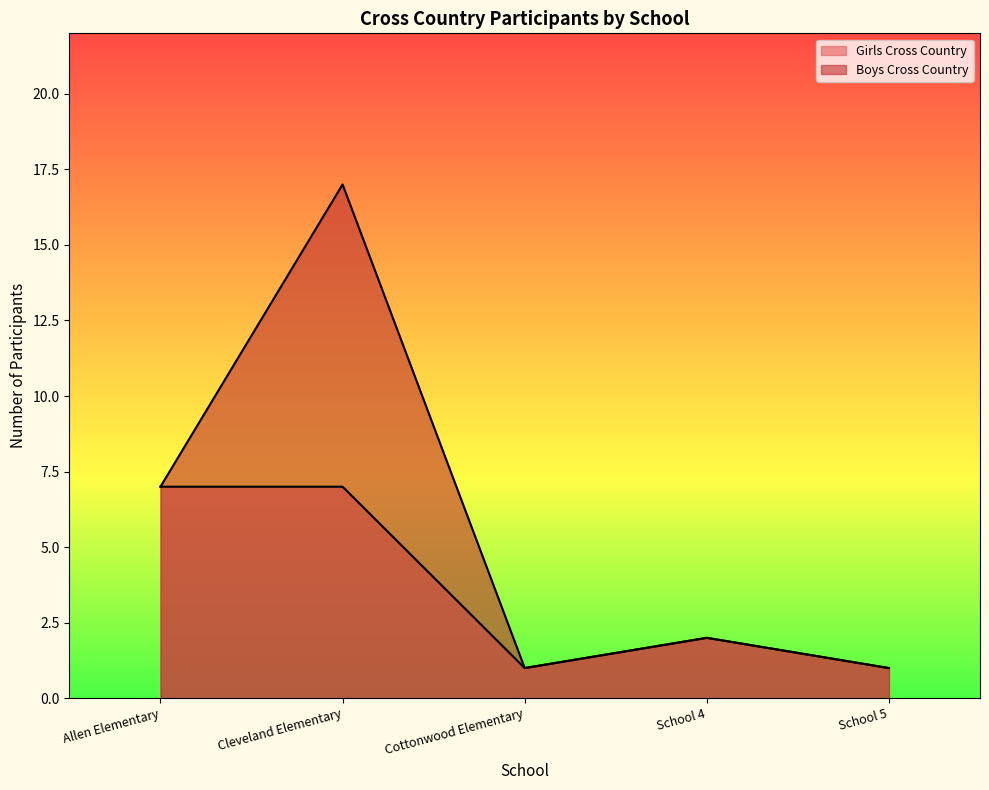

What is the sum of the values at Allen Elementary and Cottonwood Elementary?

8